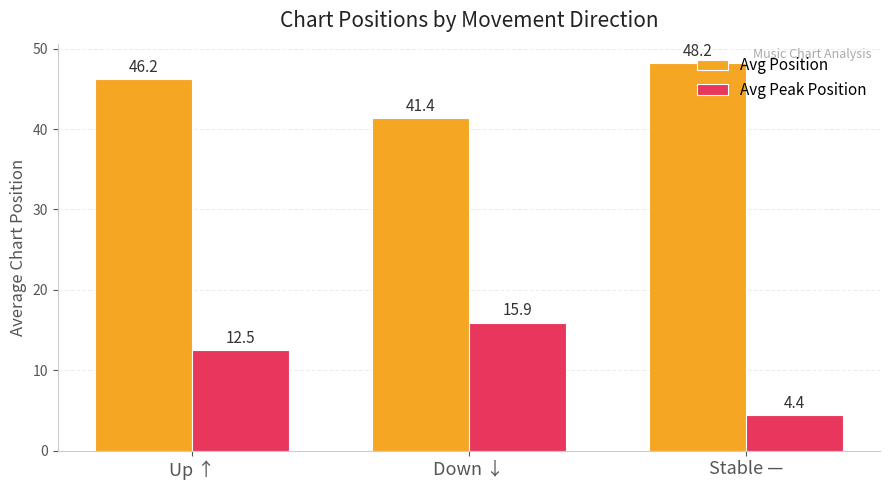

List the labels in order of Avg Position value, smallest first.

Down ↓, Up ↑, Stable —